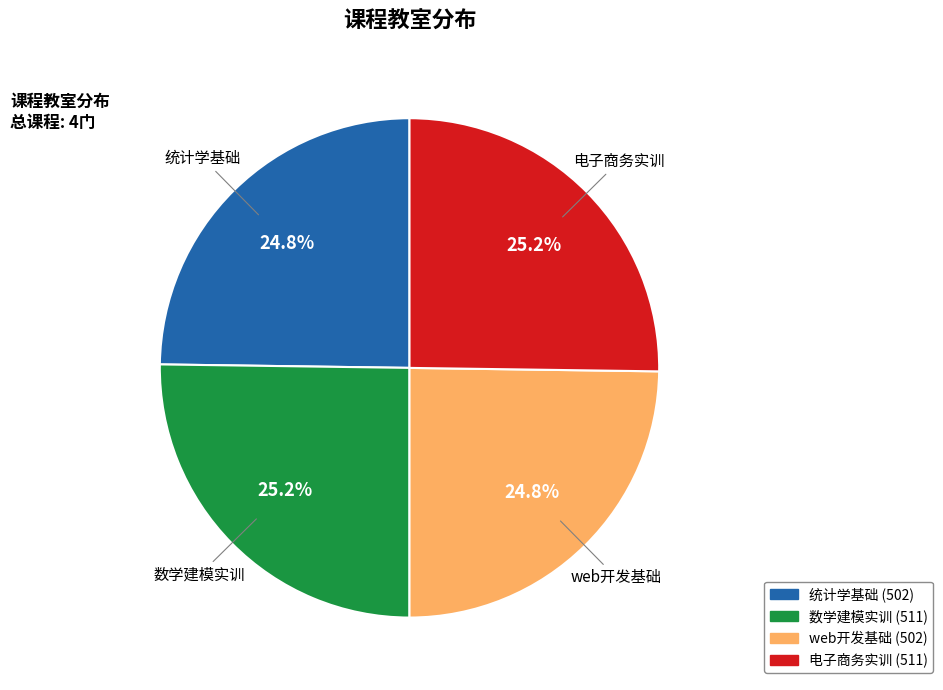

Is it true that 数学建模实训 is 25% of the pie?

True